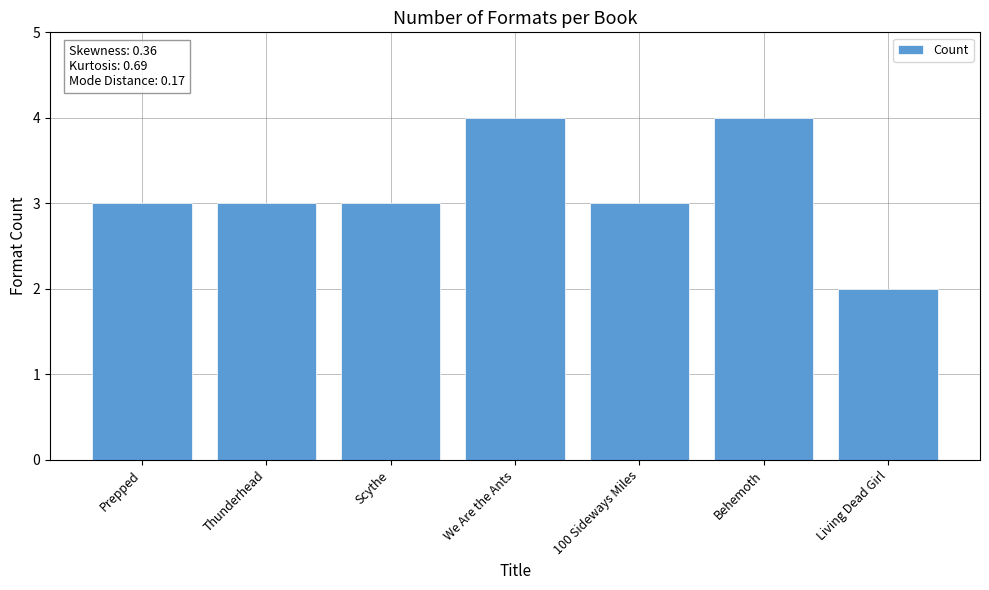

The chart shows a value of 2 at Behemoth. True or false?

False